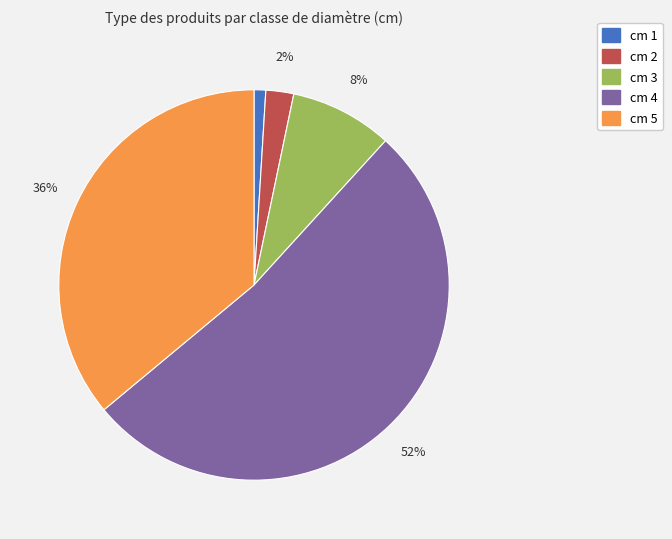

The cm 1 slice represents 1% of the pie. True or false?

True